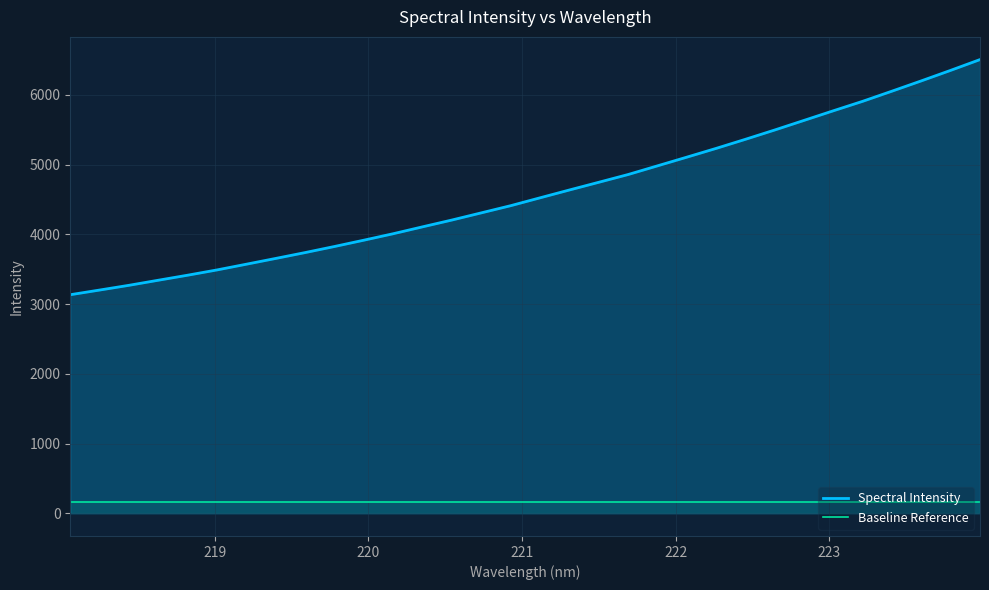

What is the average value of the Baseline Reference series?

156.7